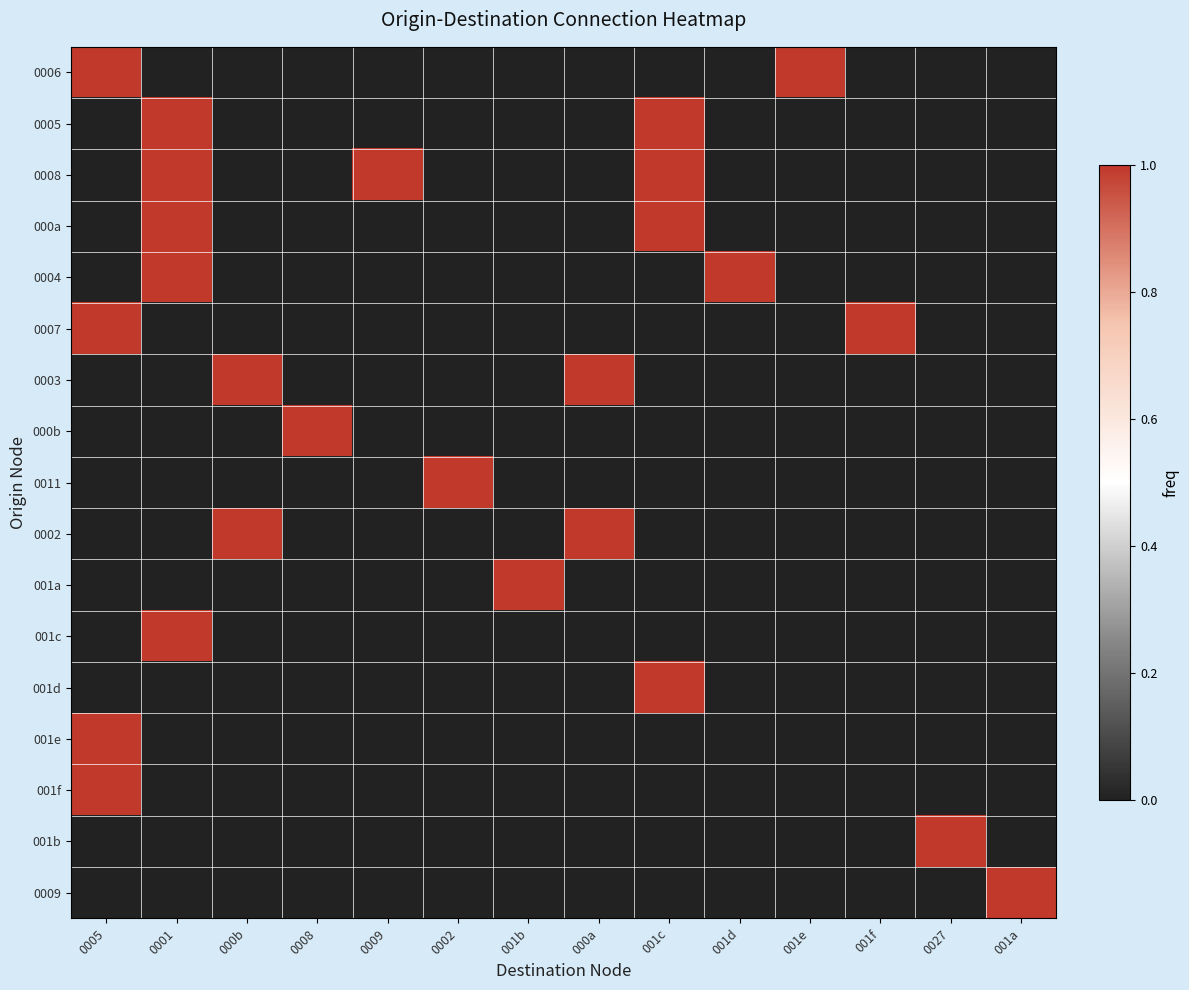

At which category is the sum across all series the highest?

0001